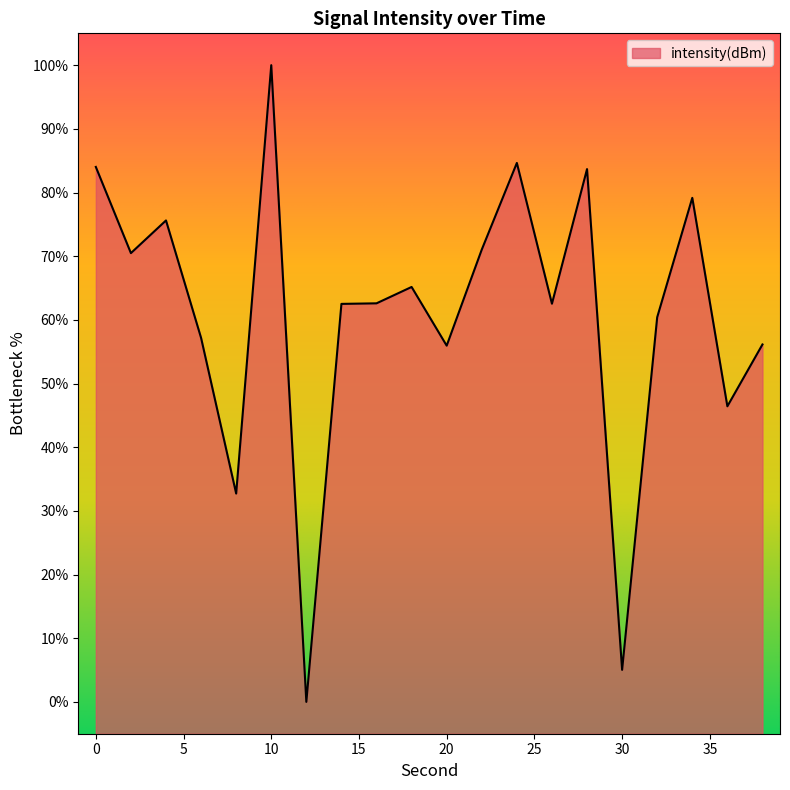

What is the change in value from 10 to 16?

-37.4